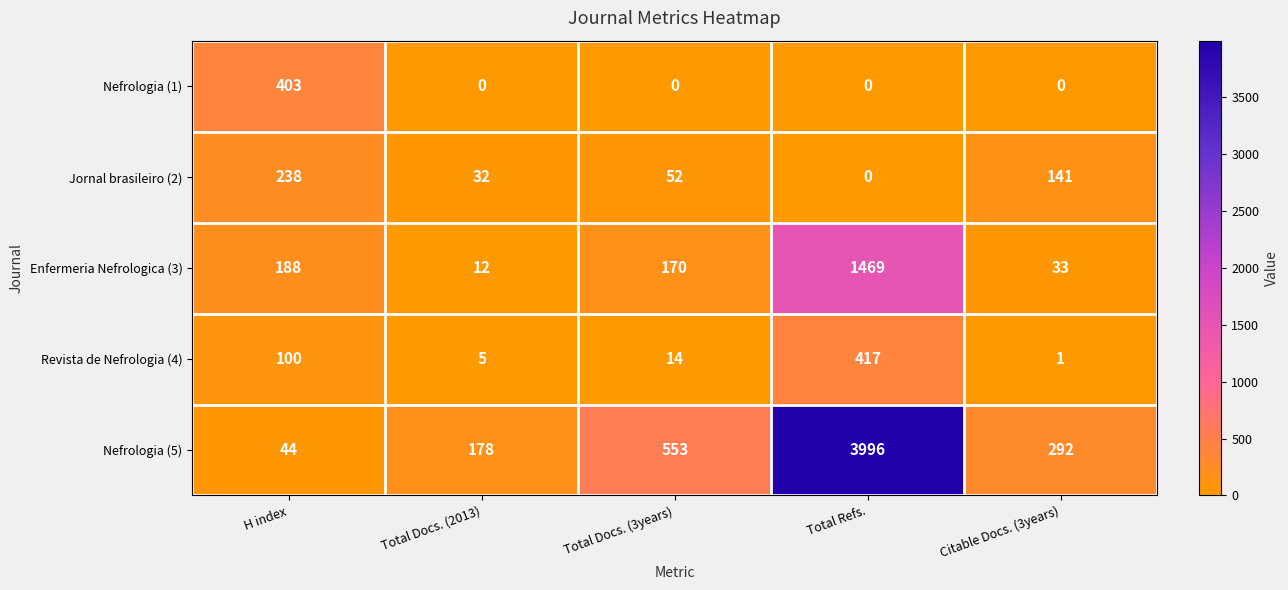

What is the spread (max minus min) of values at Total Docs. (2013)?

178